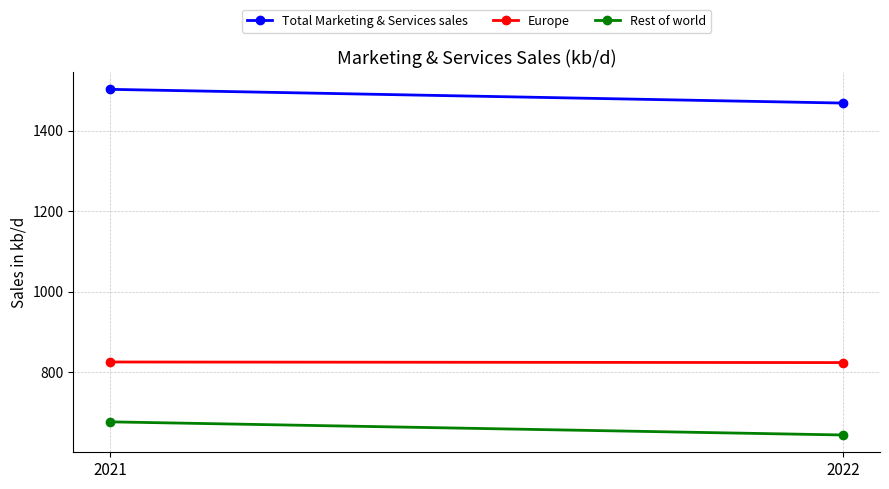

The value of Rest of world at 2021 is 981.7. True or false?

False